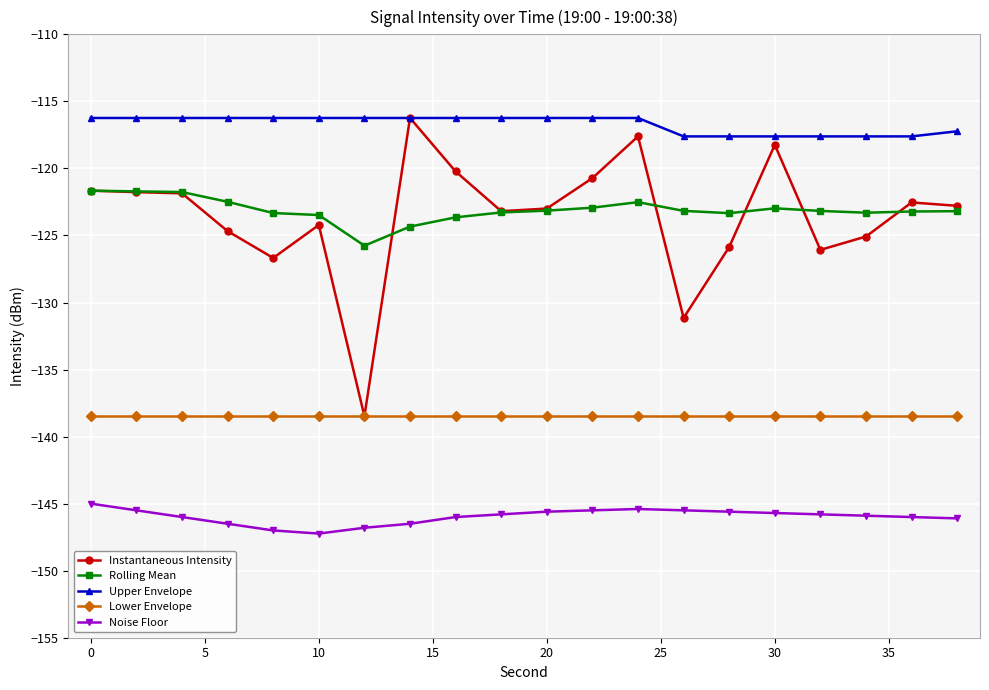

Which series has the largest range (max minus min)?

Instantaneous Intensity